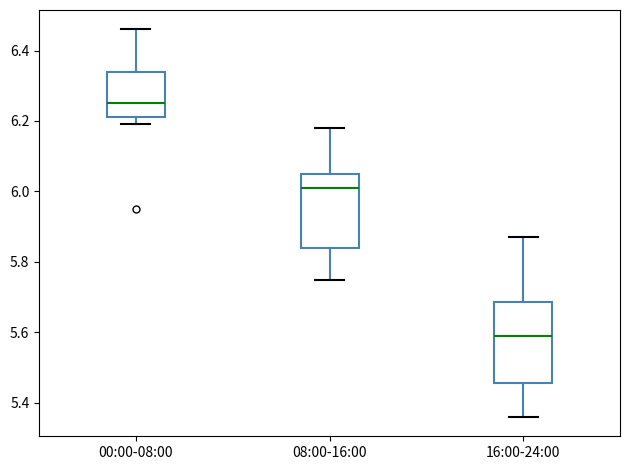

Reading left to right, read every box against the y-axis: the position of its median line, the range the box covers, and the ends of its whiskers. The values are not printed on the chart, so give them approximately, as read against the axis.

00:00-08:00: median 6.26, box 6.22 to 6.34, whiskers 6.20 to 6.46
08:00-16:00: median 6.02, box 5.84 to 6.06, whiskers 5.76 to 6.18
16:00-24:00: median 5.60, box 5.46 to 5.68, whiskers 5.36 to 5.88